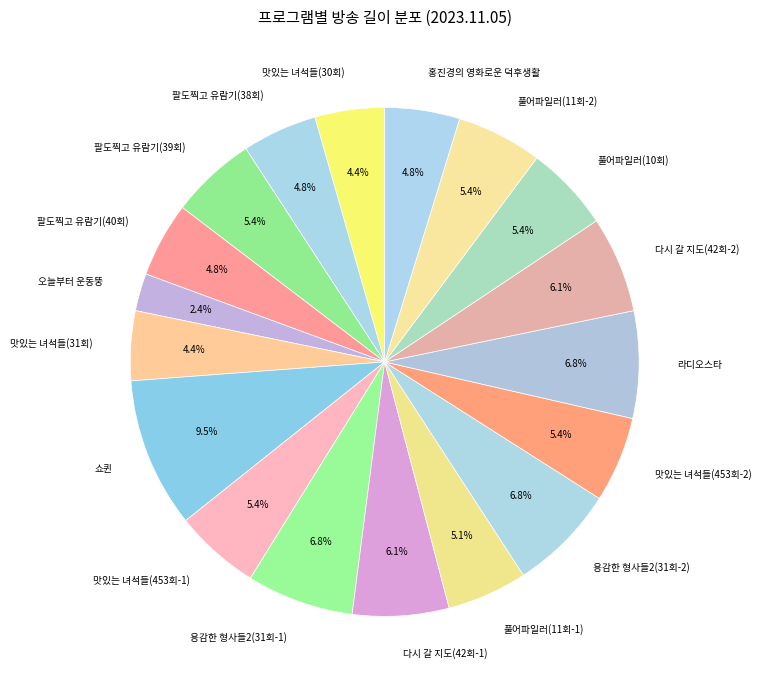

Which slice is the smallest?

오늘부터 운동뚱